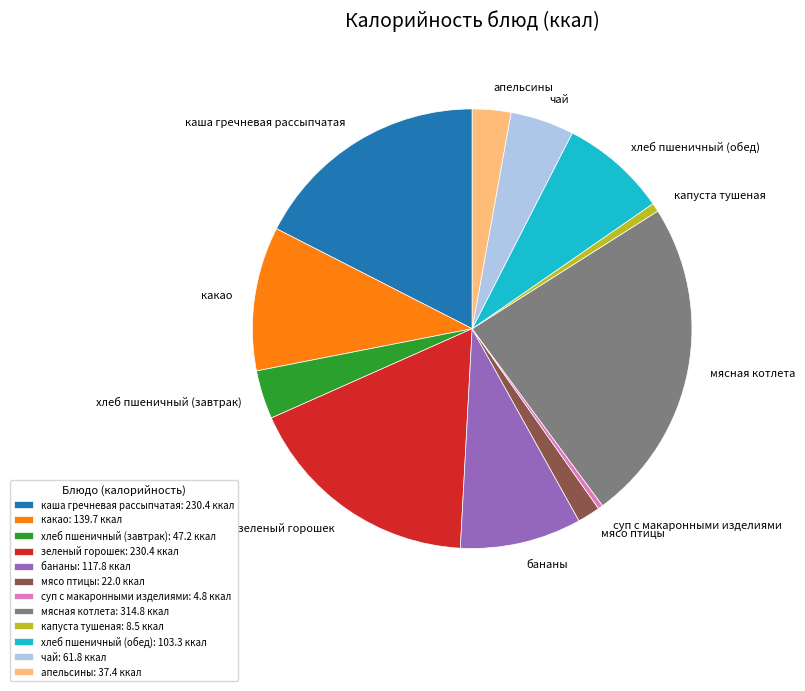

Count the number of slices in the pie.

12